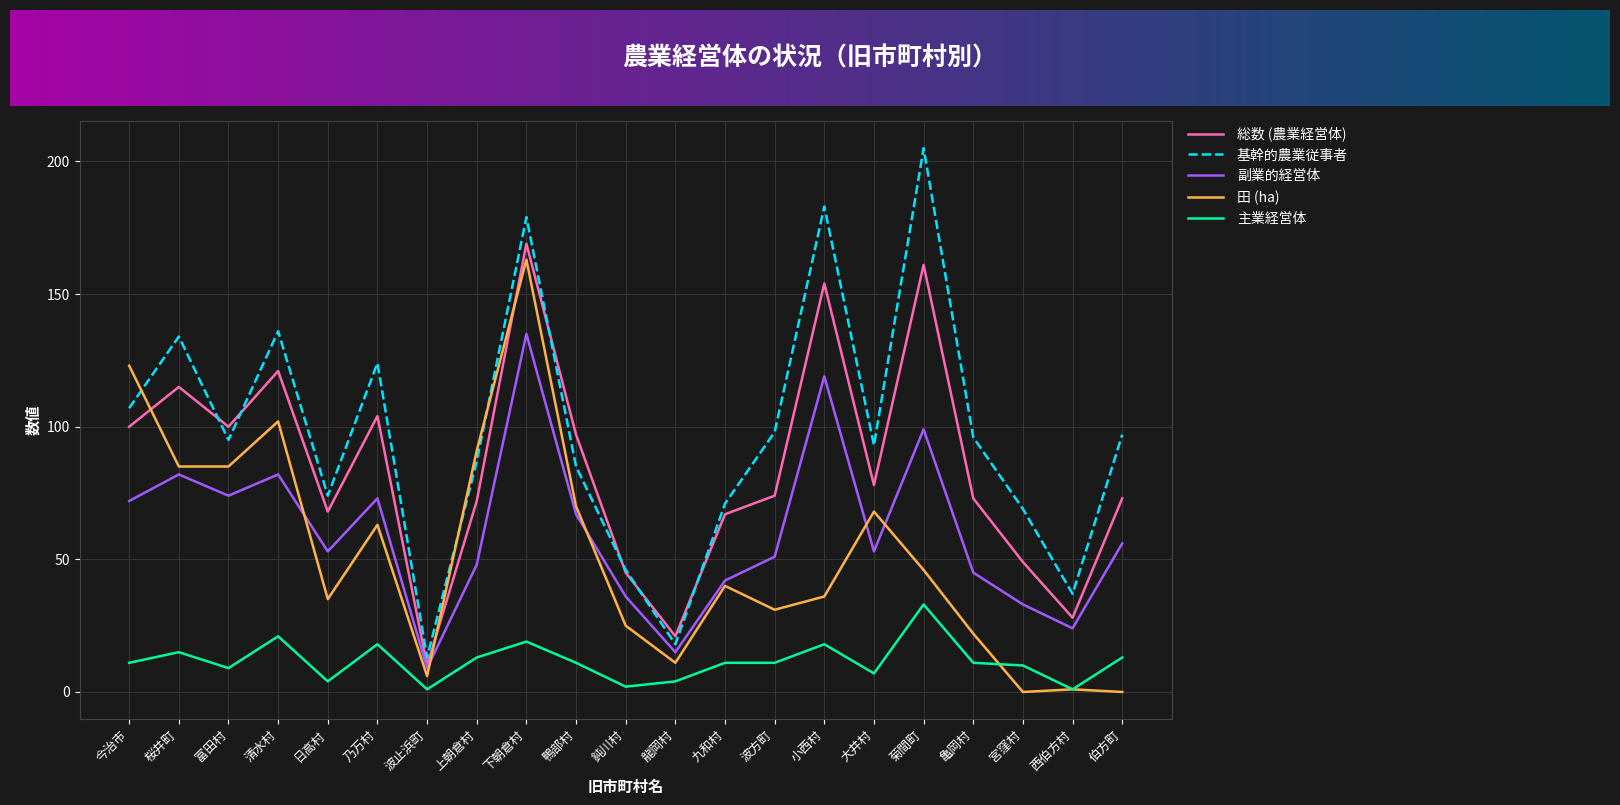

What is the difference between the maximum and minimum values in the 主業経営体 series?

32